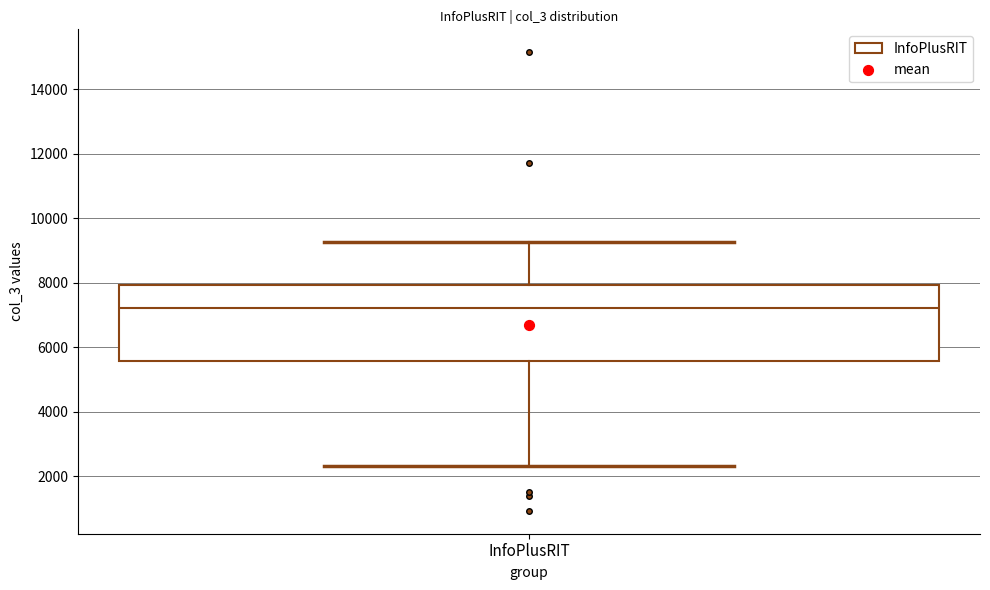

Read this box plot against the y-axis: the position of the median line, the range covered by the box, and the ends of both whiskers. The values are not printed on the chart, so give them approximately, as read against the axis.

median 7200, box 5600 to 8000, whiskers 2400 to 9200